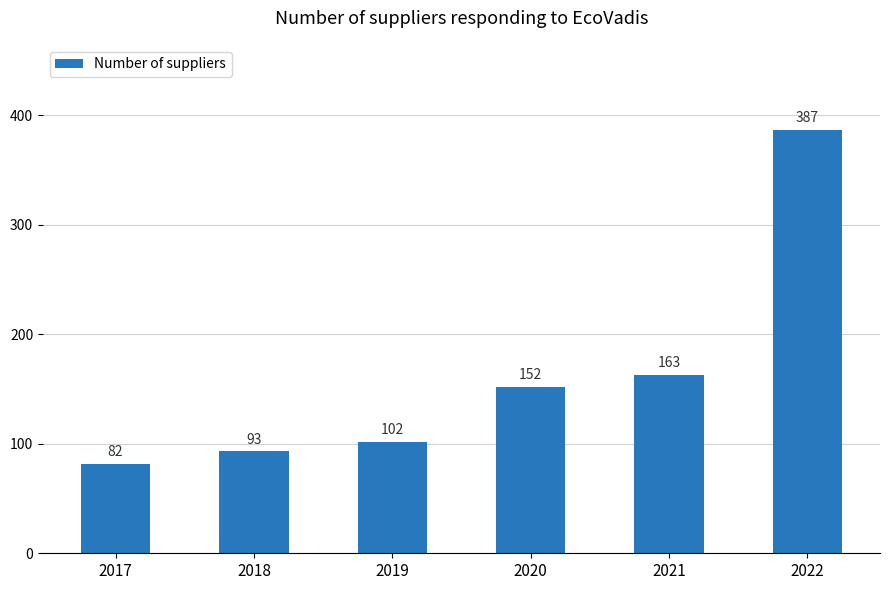

How many values are below 152?

3